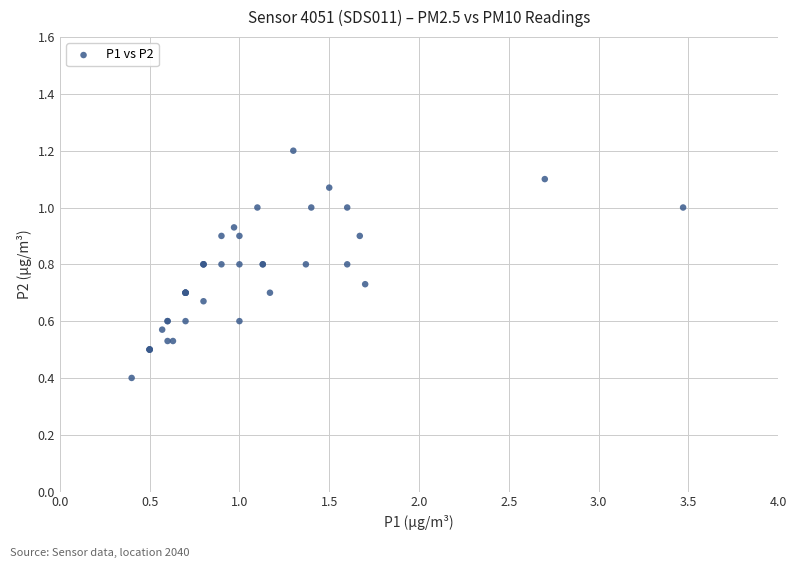

What Y value in the scatter plot is closest to 0?

0.4